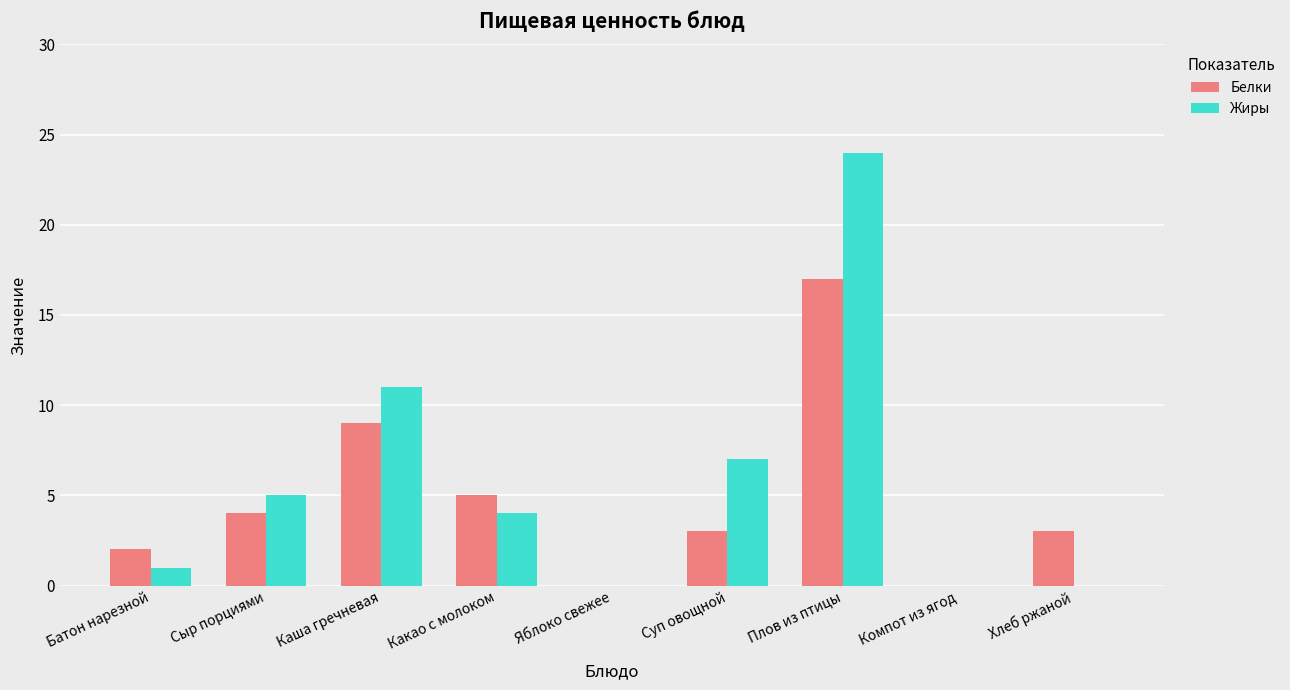

Are the bars horizontal?

No